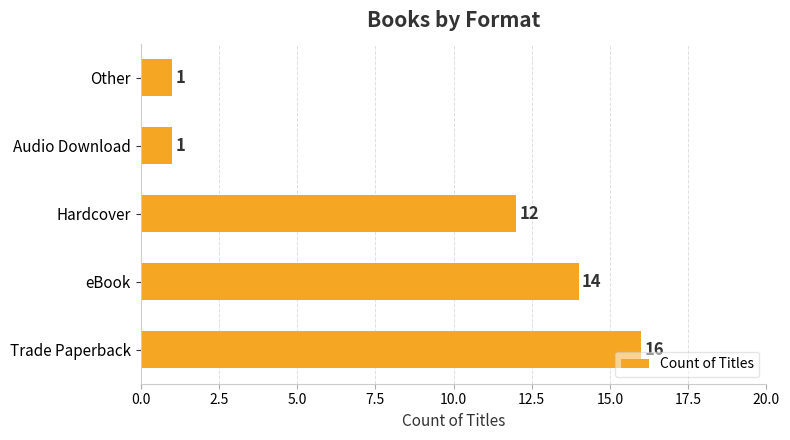

Reading bottom to top, transcribe all the data shown in this chart.

16	14	12	1	1